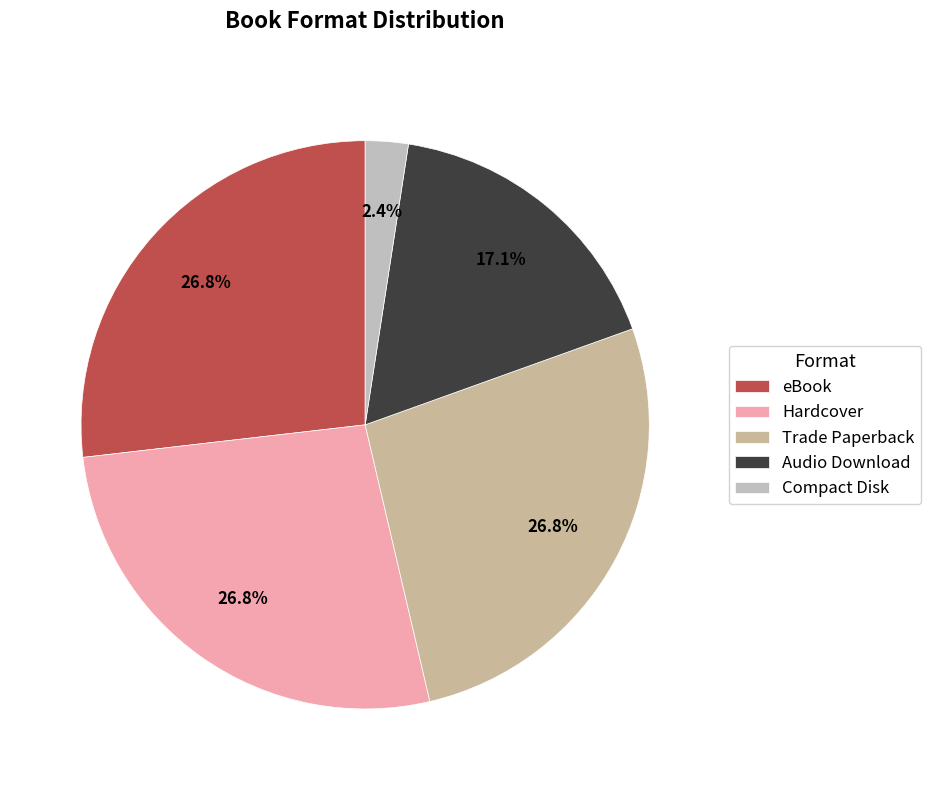

Which category has the biggest portion of the pie?

eBook